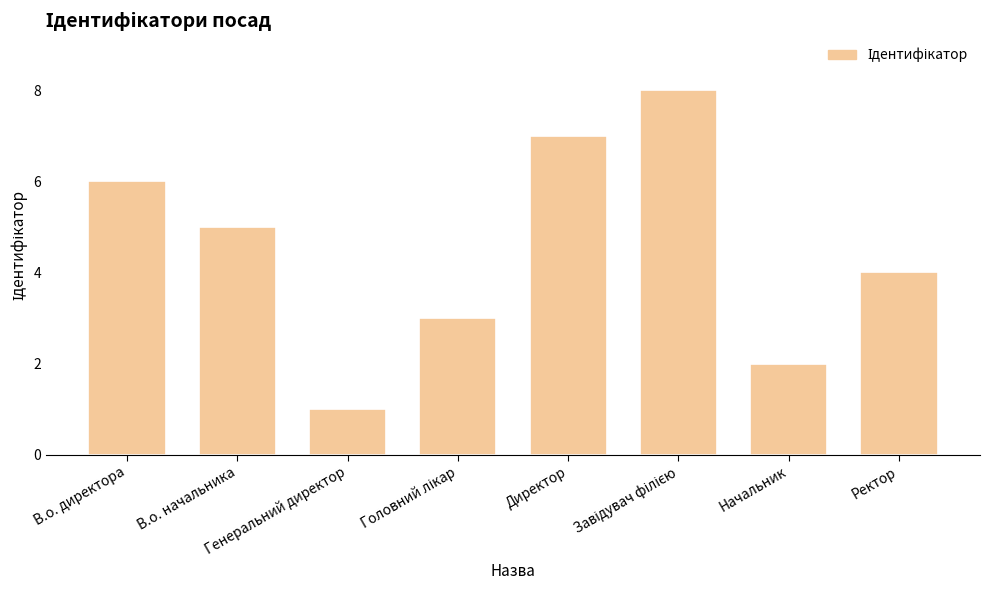

What is the maximum value shown in the chart?

8